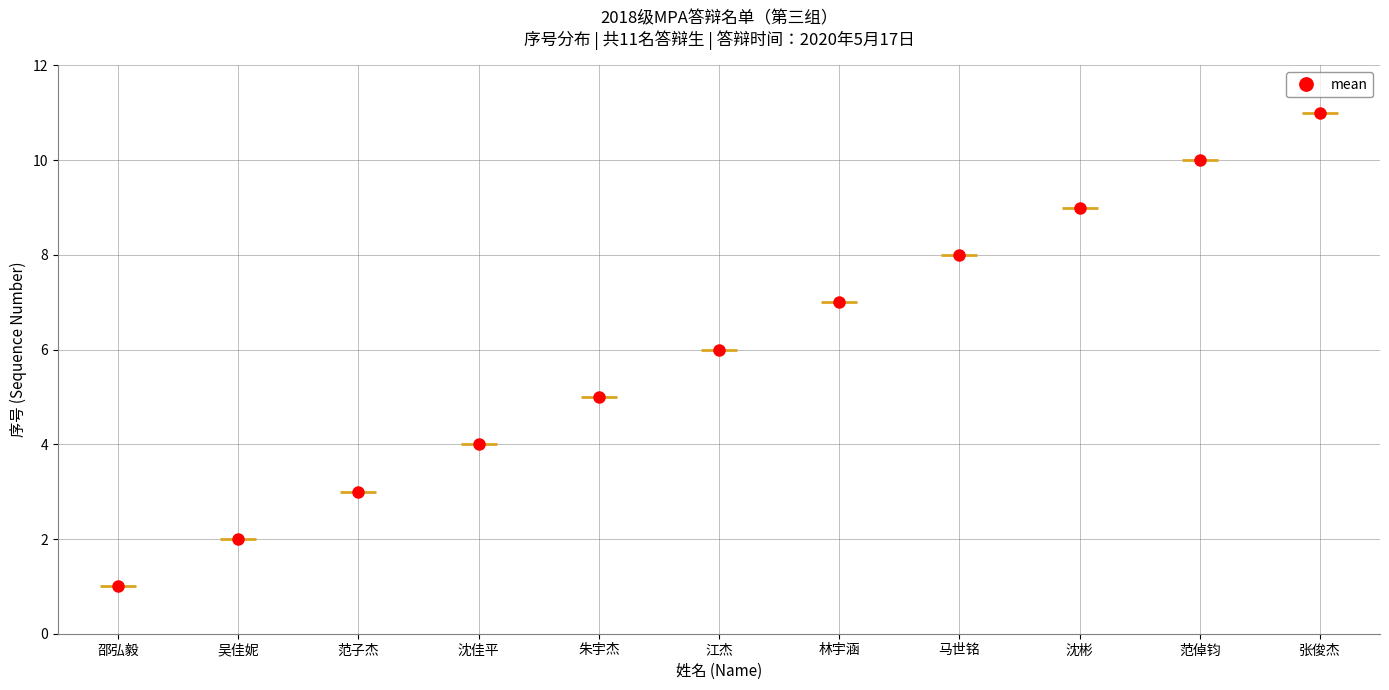

What is the difference between the values at 马世铭 and 林宇涵?

1